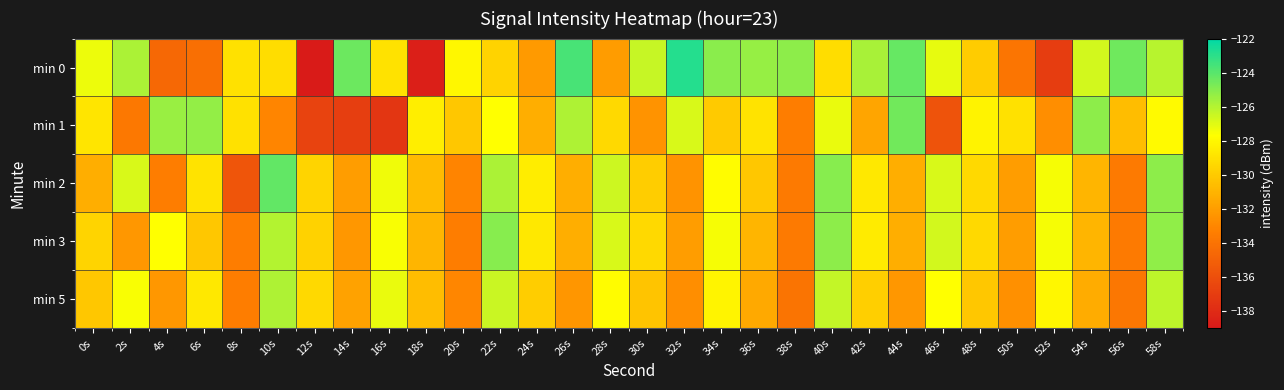

Reading left to right, list all the values displayed in this chart.

min 0: 0s=-127.3	2s=-125.8	4s=-134.6	6s=-134.2	8s=-129.0	10s=-129.1	12s=-138.8	14s=-124.4	16s=-129.0	18s=-138.6	20s=-128.0	22s=-129.6	24s=-132.1	26s=-123.6	28s=-132.1	30s=-126.4	32s=-122.9	34s=-125.1	36s=-125.3	38s=-125.1	40s=-129.1	42s=-125.7	44s=-124.3	46s=-127.1	48s=-130.0	50s=-133.8	52s=-137.0	54s=-126.7	56s=-124.5	58s=-126.1
min 1: 0s=-128.8	2s=-133.7	4s=-125.4	6s=-125.3	8s=-129.0	10s=-133.1	12s=-136.7	14s=-136.9	16s=-137.4	18s=-128.4	20s=-130.1	22s=-127.7	24s=-131.2	26s=-125.9	28s=-129.3	30s=-132.5	32s=-126.8	34s=-130.0	36s=-128.9	38s=-133.5	40s=-127.2	42s=-131.7	44s=-124.6	46s=-135.8	48s=-128.2	50s=-129.0	52s=-132.7	54s=-125.1	56s=-130.6	58s=-127.9
min 2: 0s=-131.2	2s=-126.8	4s=-133.5	6s=-128.9	8s=-135.7	10s=-124.2	12s=-129.6	14s=-132.0	16s=-127.3	18s=-130.7	20s=-133.1	22s=-125.8	24s=-128.5	26s=-131.2	28s=-126.6	30s=-129.9	32s=-132.5	34s=-127.8	36s=-130.1	38s=-133.6	40s=-125.0	42s=-128.7	44s=-131.2	46s=-126.8	48s=-129.3	50s=-132.0	52s=-127.5	54s=-130.9	56s=-133.6	58s=-125.1
min 3: 0s=-129.6	2s=-132.2	4s=-127.7	6s=-130.1	8s=-133.5	10s=-126.0	12s=-129.7	14s=-132.2	16s=-127.6	18s=-130.9	20s=-133.5	22s=-125.0	24s=-128.7	26s=-131.2	28s=-126.8	30s=-129.3	32s=-132.0	34s=-127.5	36s=-130.9	38s=-133.6	40s=-125.1	42s=-128.6	44s=-131.2	46s=-126.7	48s=-129.3	50s=-132.0	52s=-127.5	54s=-130.9	56s=-133.6	58s=-125.2
min 5: 0s=-130.1	2s=-127.6	4s=-132.2	6s=-128.7	8s=-133.5	10s=-125.9	12s=-129.3	14s=-131.8	16s=-127.2	18s=-130.6	20s=-133.0	22s=-126.5	24s=-129.9	26s=-132.3	28s=-127.8	30s=-130.2	32s=-132.7	34s=-128.1	36s=-131.5	38s=-133.9	40s=-126.3	42s=-129.8	44s=-132.2	46s=-127.7	48s=-130.1	50s=-132.6	52s=-128.0	54s=-131.3	56s=-133.8	58s=-126.2